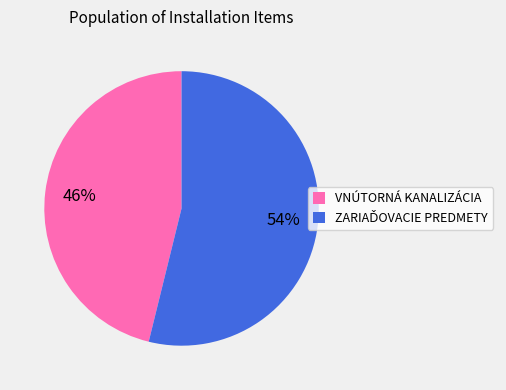

To the nearest percent, what is the average slice percentage?

50%